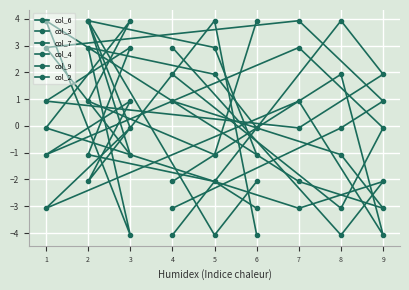

At which label is col_2 closest to 0?

3